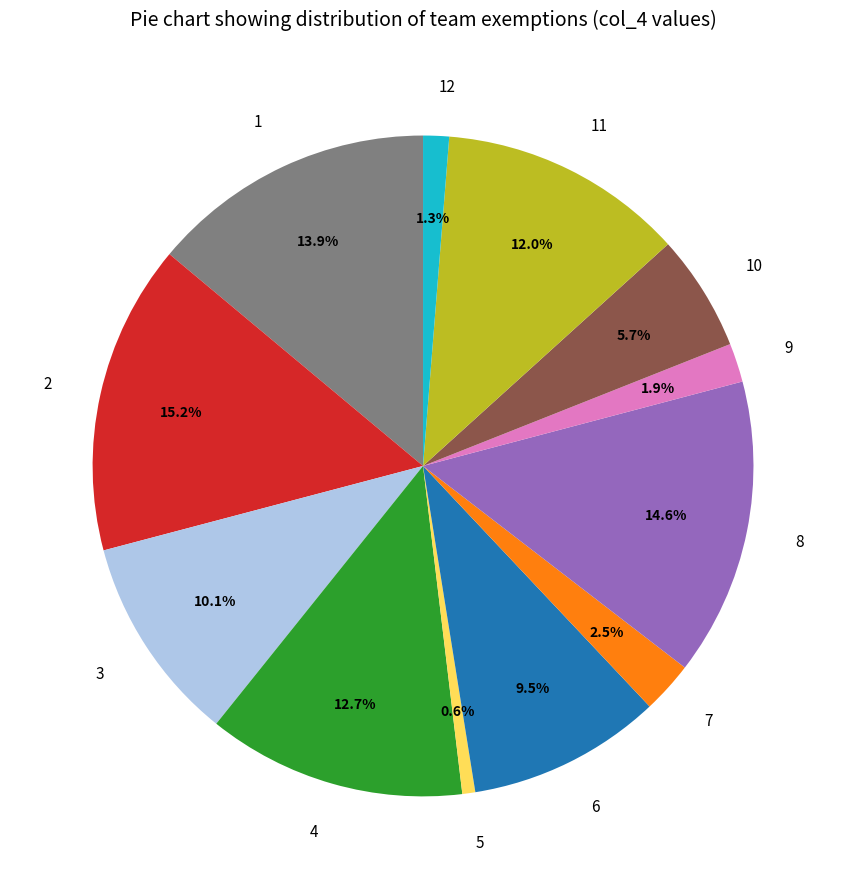

Which slice is the largest?

2